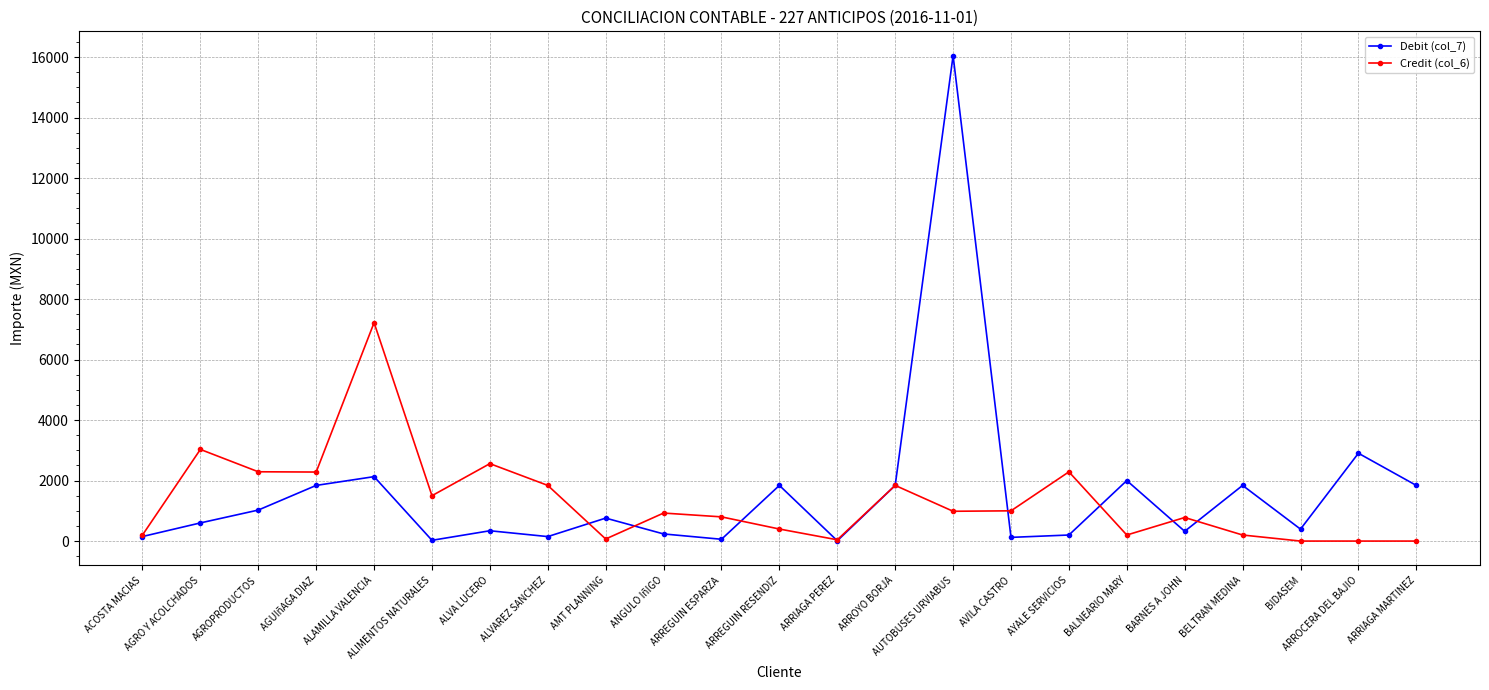

What is the value of the Debit (col_7) point at the 17th from the left?

200.0